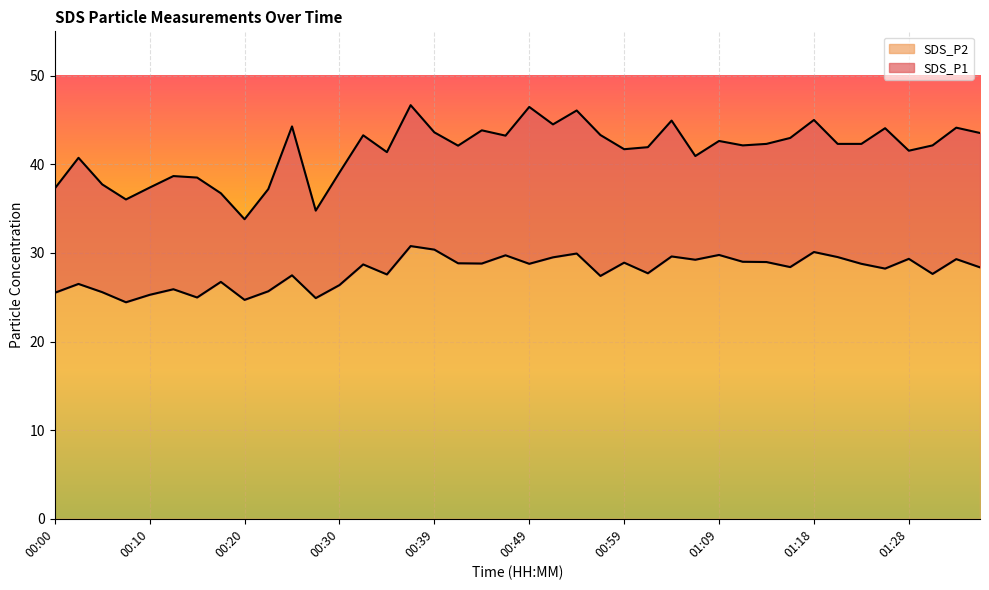

True or false: SDS_P1 and SDS_P2 intersect in this chart.

False